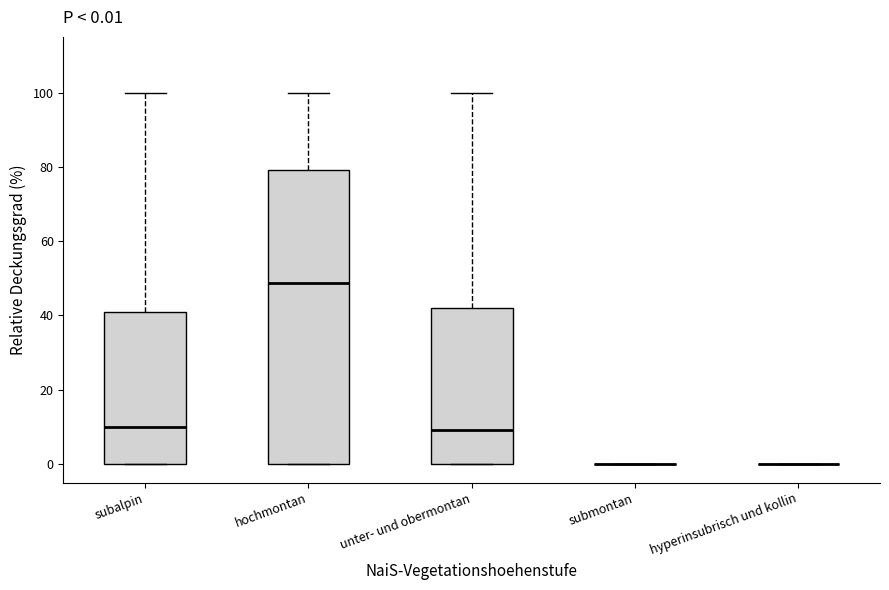

Comparing the boxes themselves (not the whiskers), which one is the tallest?

hochmontan